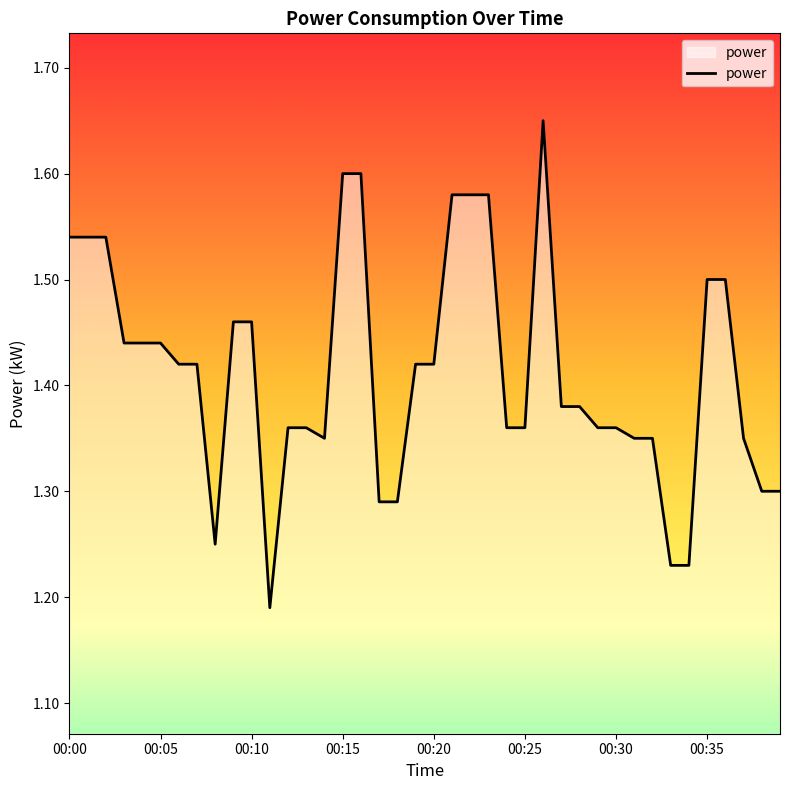

How many lines are shown in the chart?

1